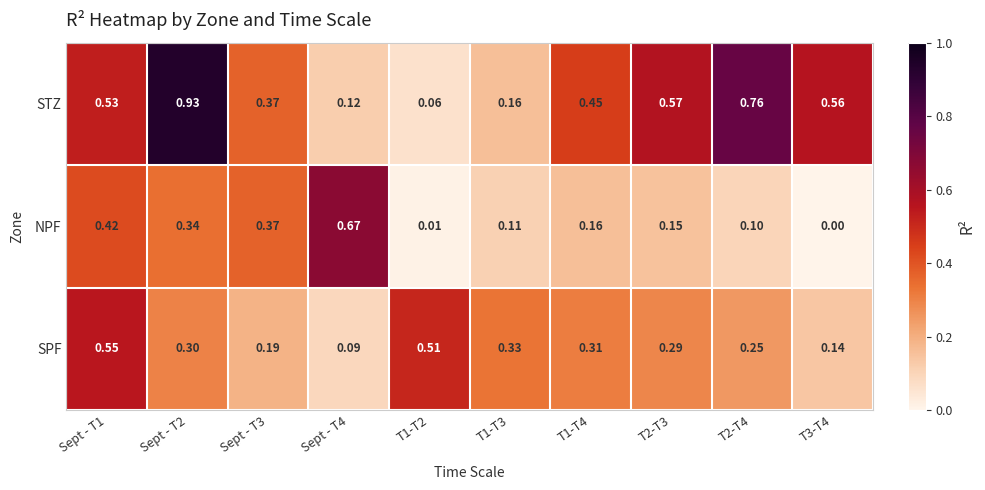

Count the number of categories in the chart.

10